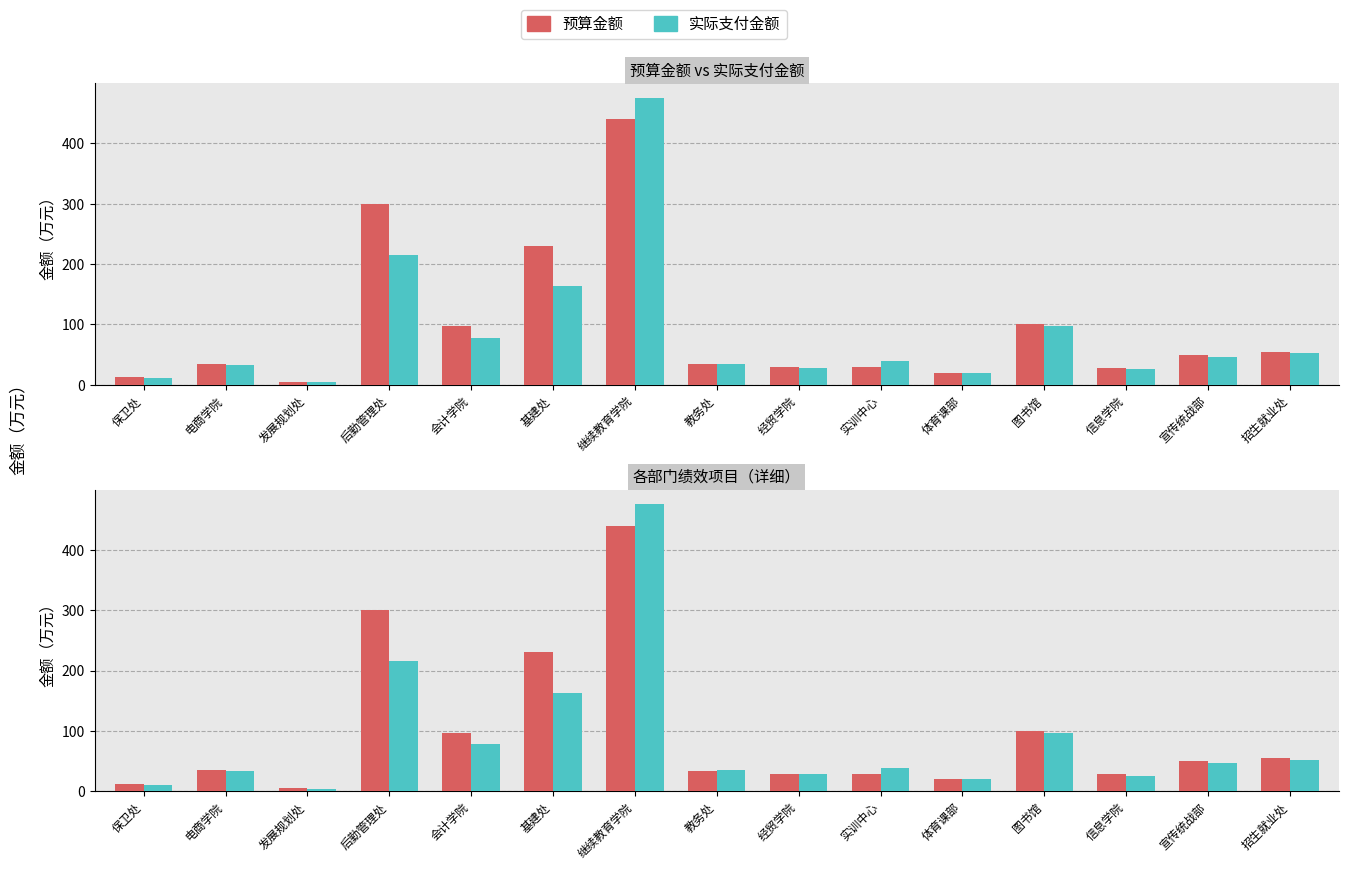

True or false: 实际支付金额 has a value of 78.1 at 会计学院.

True